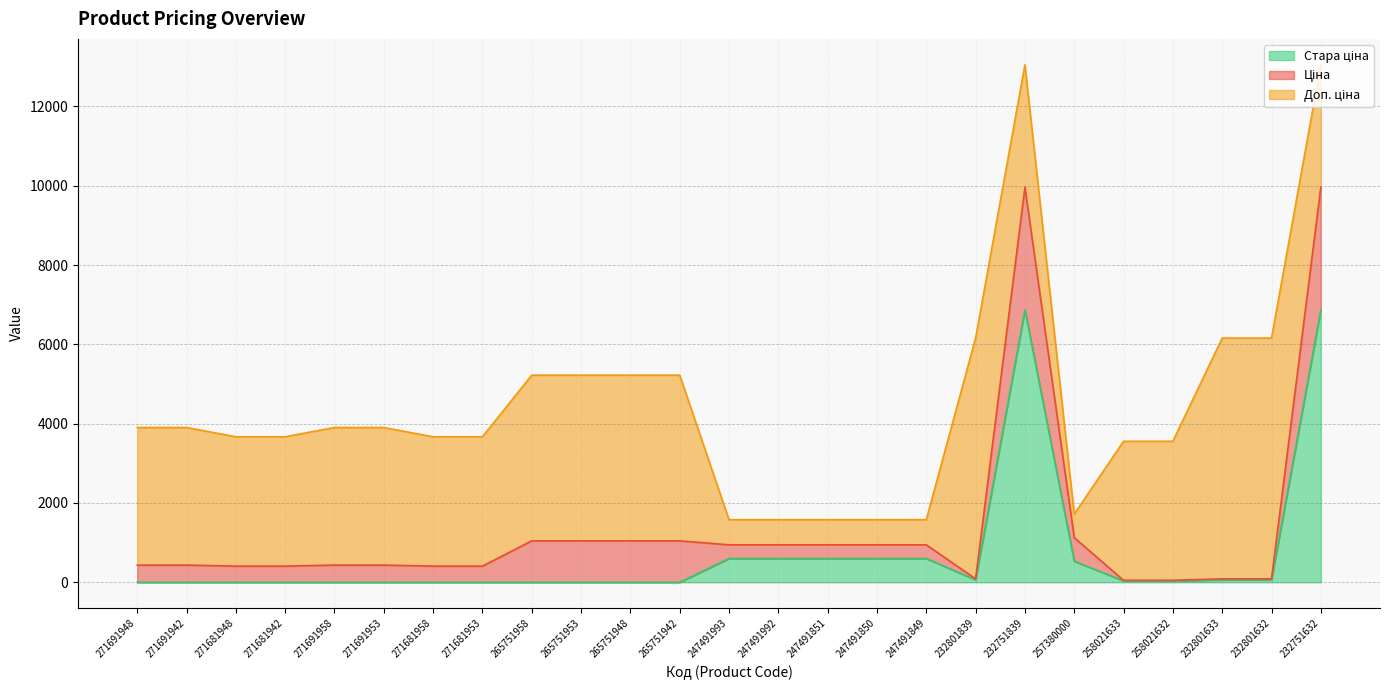

What is the total value across all series at 271691948?

3903.8